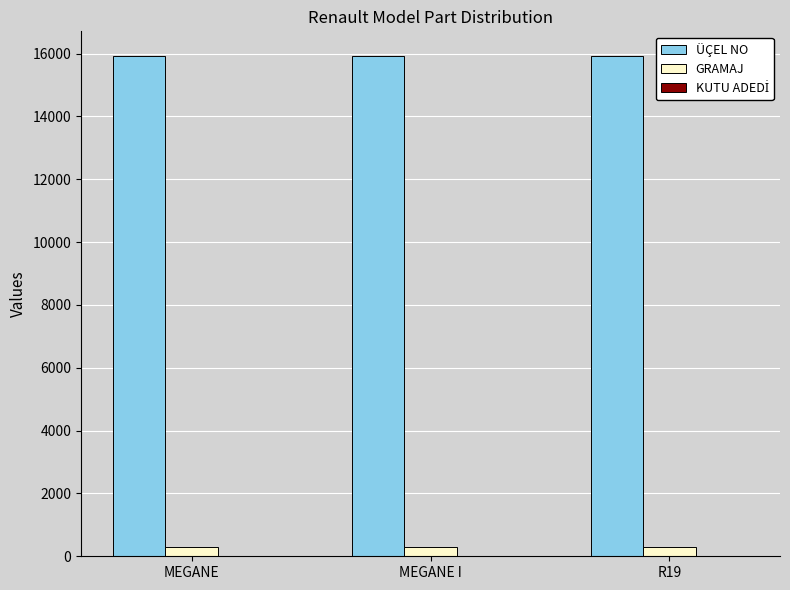

The value of ÜÇEL NO at MEGANE is 7924. True or false?

False